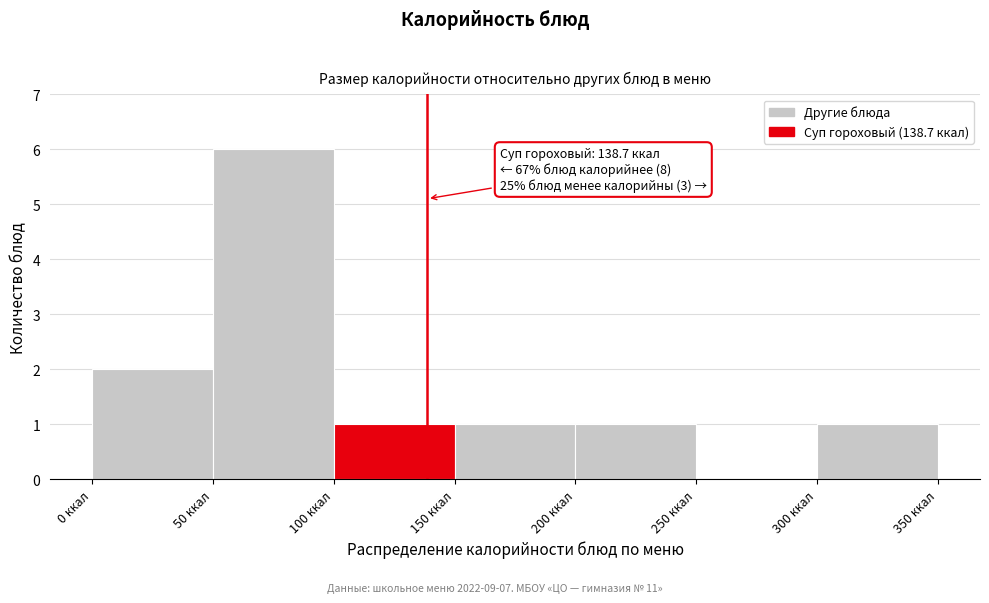

Which range on the x-axis has the tallest bar?

50 to 100